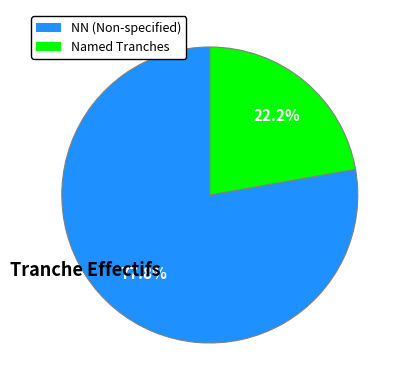

To the nearest percent, what is the difference between the largest and smallest slice percentages?

56%